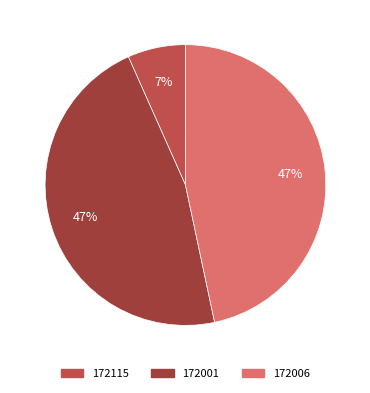

To the nearest percent, what is the difference between the largest and smallest slice percentages?

40%